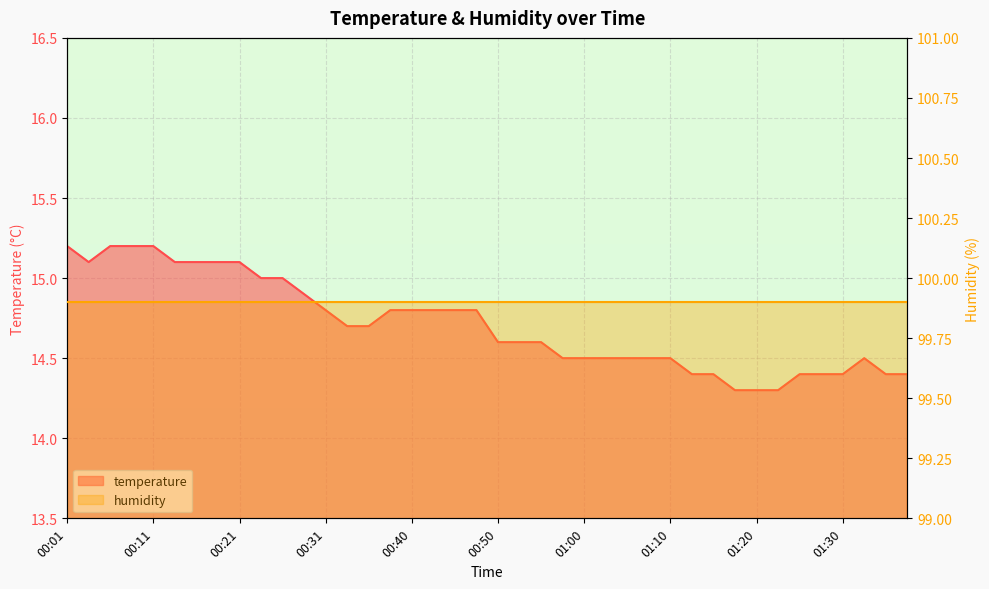

Reading left to right, what are all the values shown in this chart?

00:01=15.2	00:03=15.1	00:06=15.2	00:08=15.2	00:11=15.2	00:13=15.1	00:16=15.1	00:18=15.1	00:21=15.1	00:23=15.0	00:26=15.0	00:28=14.9	00:31=14.8	00:33=14.7	00:35=14.7	00:38=14.8	00:40=14.8	00:43=14.8	00:45=14.8	00:48=14.8	00:50=14.6	00:53=14.6	00:55=14.6	00:58=14.5	01:00=14.5	01:03=14.5	01:05=14.5	01:08=14.5	01:10=14.5	01:13=14.4	01:15=14.4	01:18=14.3	01:20=14.3	01:22=14.3	01:25=14.4	01:27=14.4	01:30=14.4	01:35=14.5	01:38=14.4	01:40=14.4